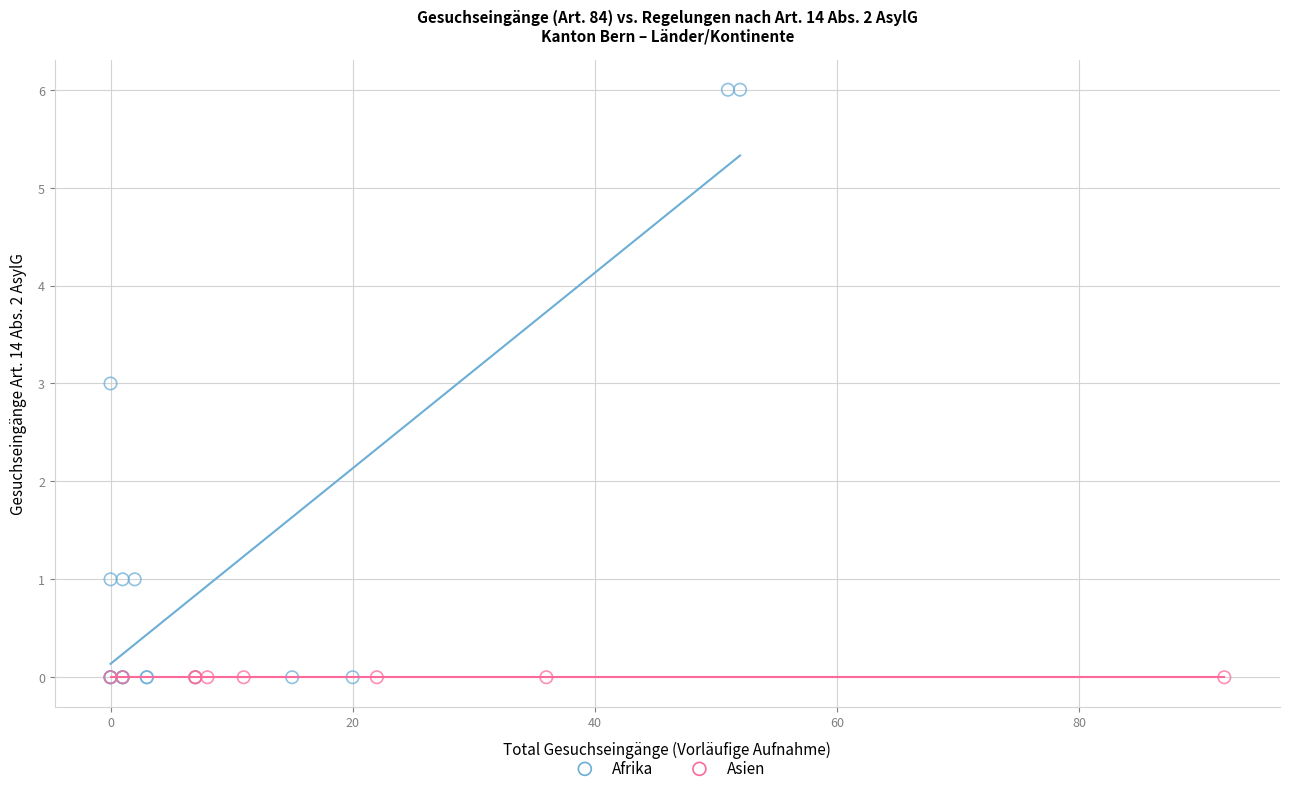

Which series contains the highest Y value?

Afrika